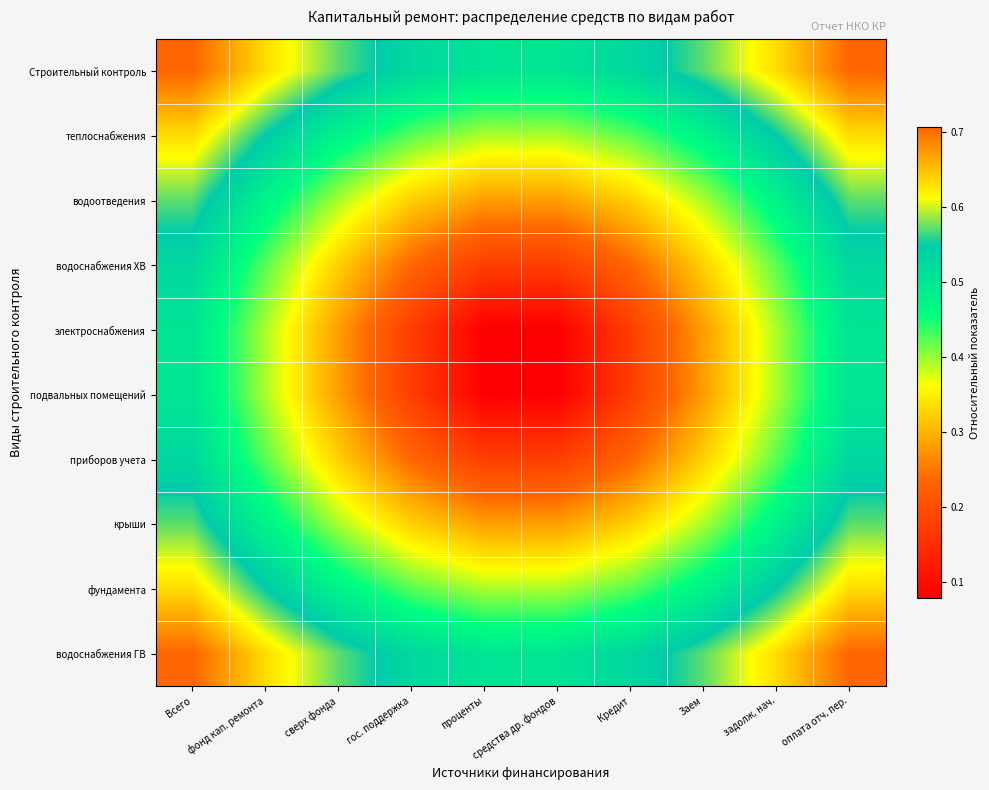

Which series has the largest range (max minus min)?

электроснабжения